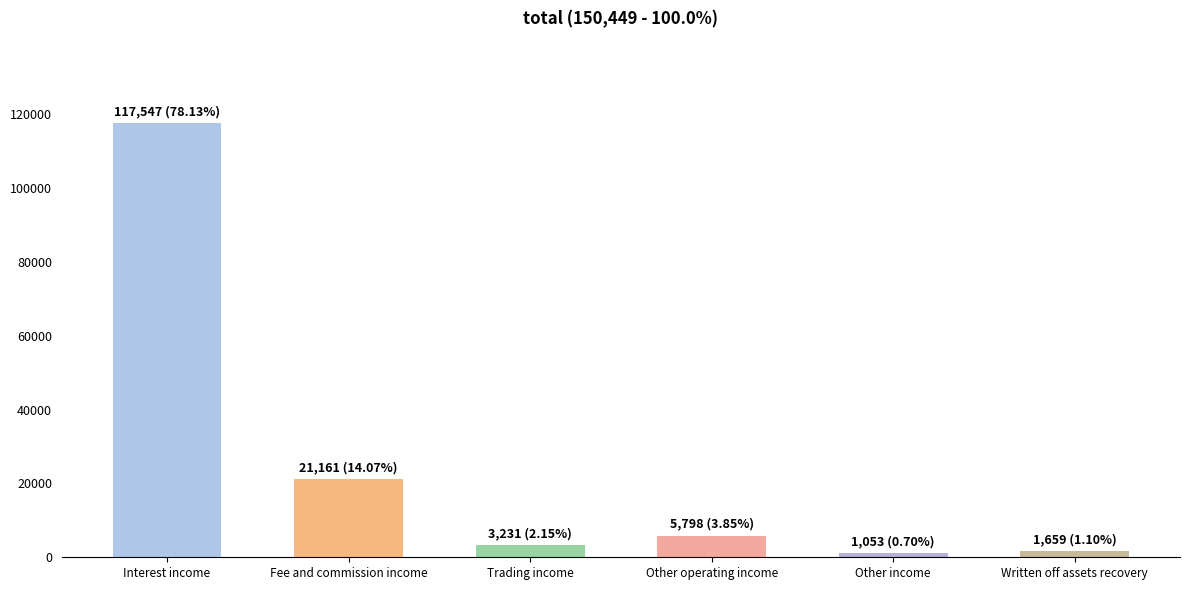

Read the value at Interest income.

117547